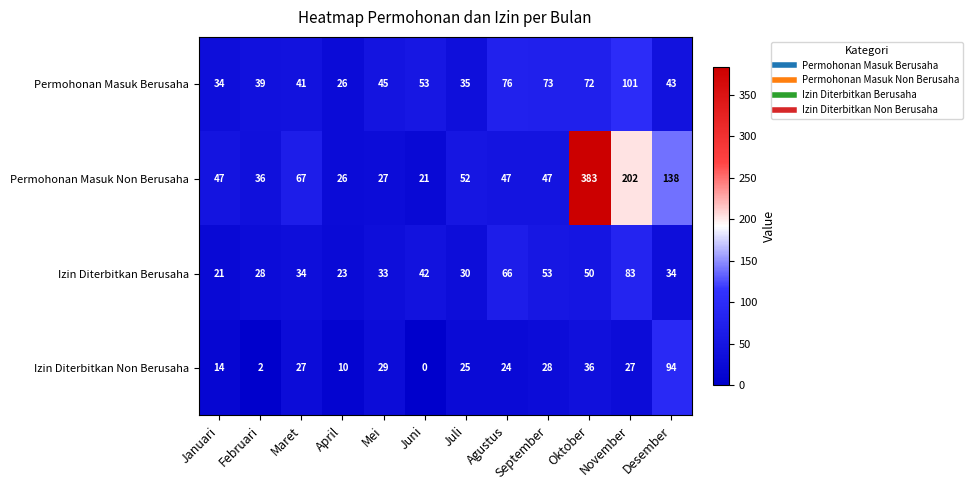

Between Juni and Agustus, which series saw the biggest shift?

Permohonan Masuk Non Berusaha